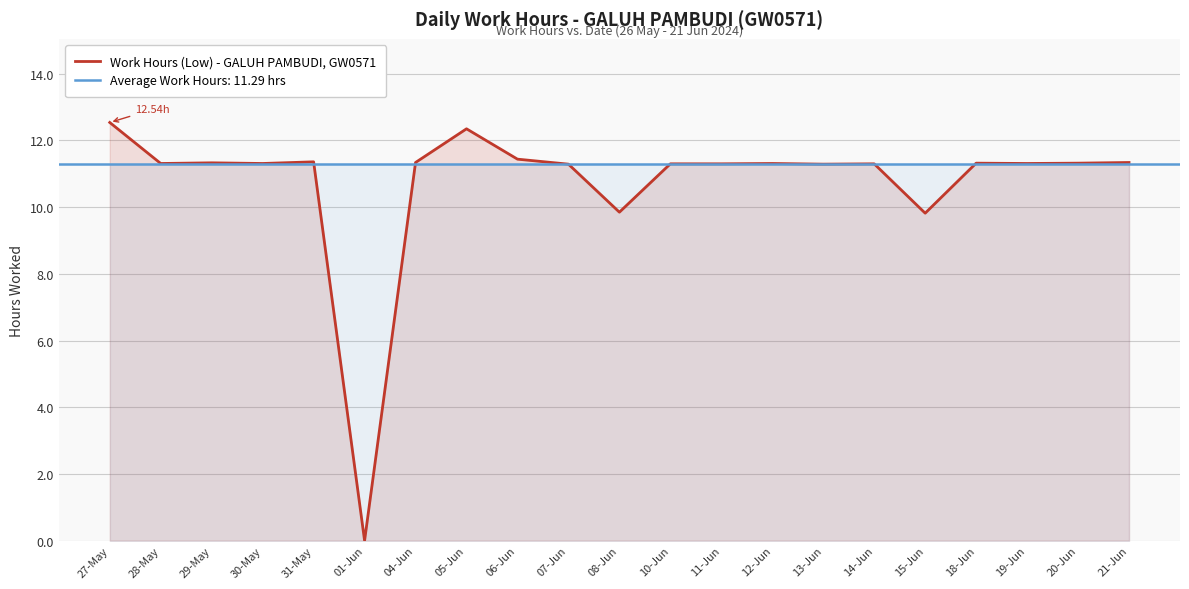

How many data points are less than 11?

3